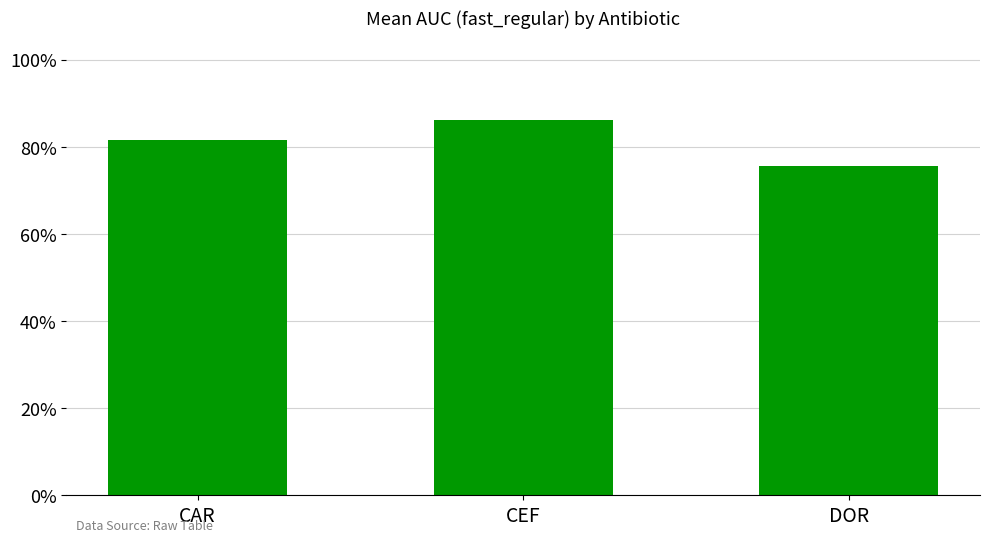

Are the bars horizontal?

No